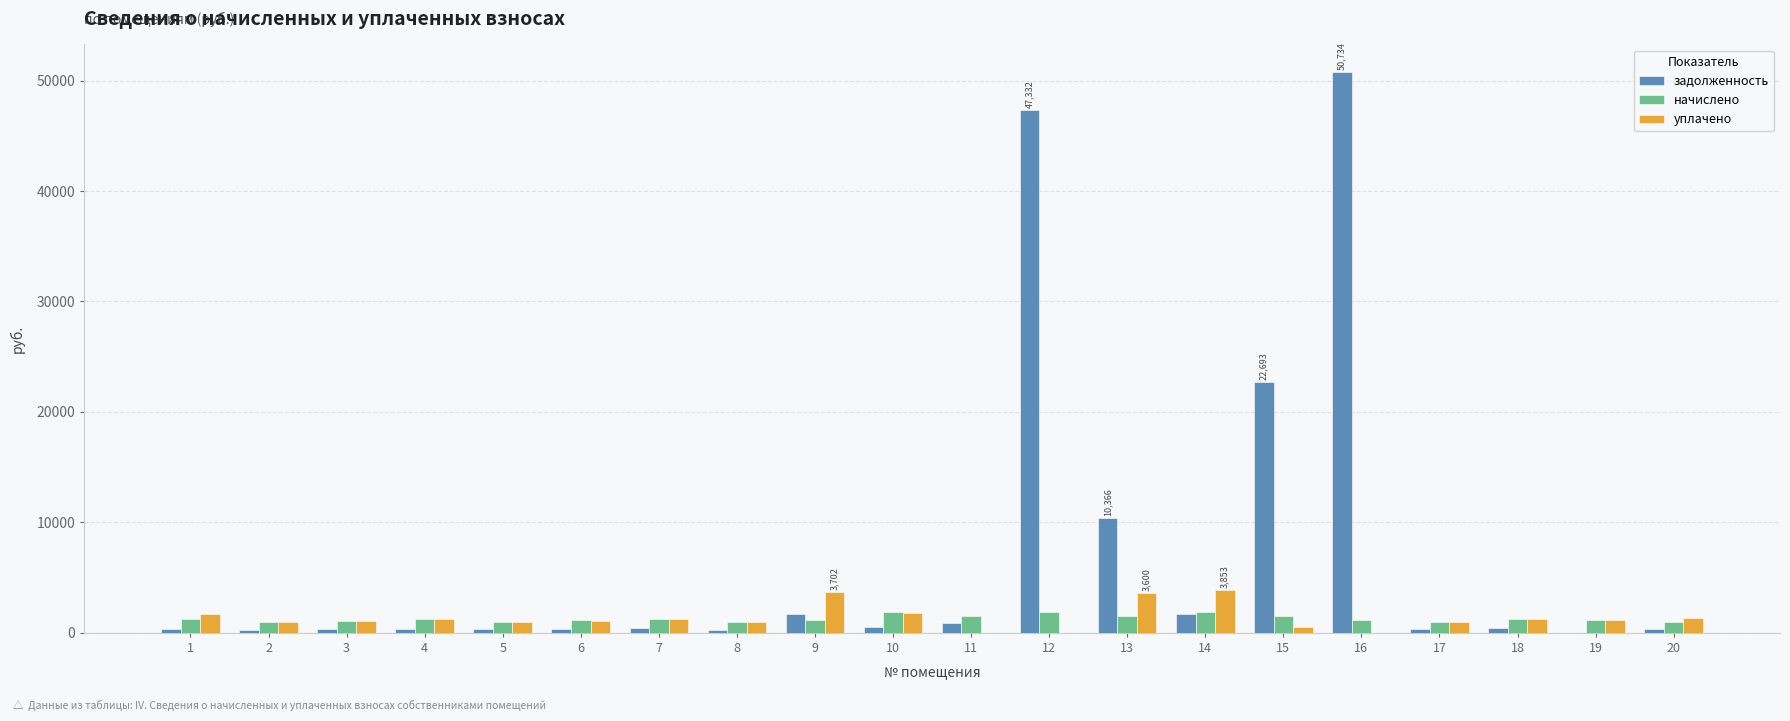

Is the value of задолженность at 15 greater than the value of начислено at 11?

Yes